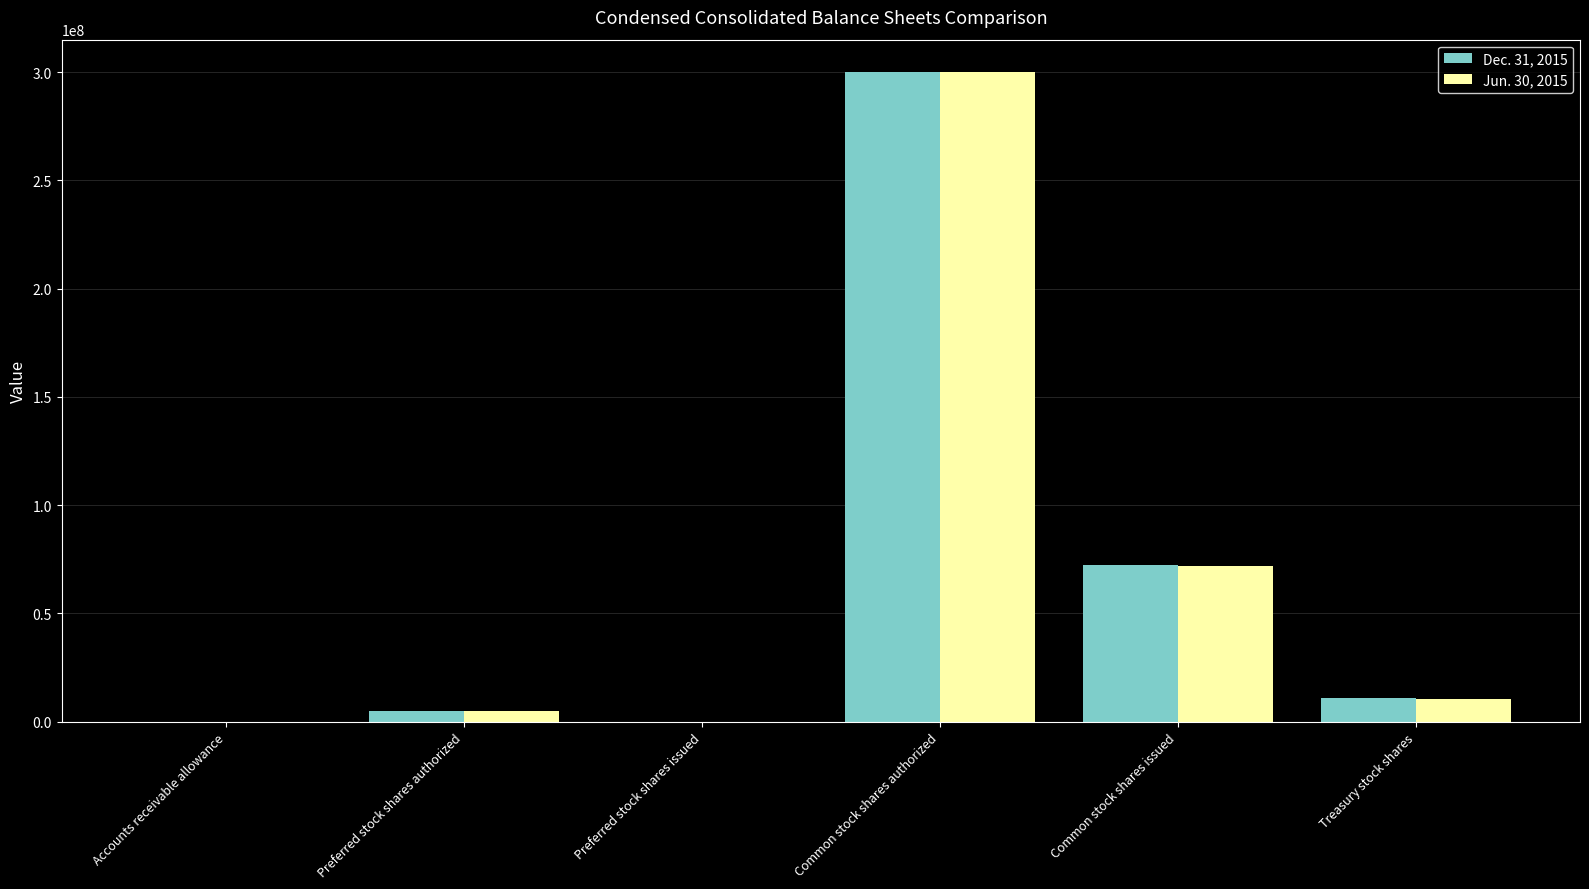

Which category has the highest value in the Jun. 30, 2015 series?

Common stock shares authorized